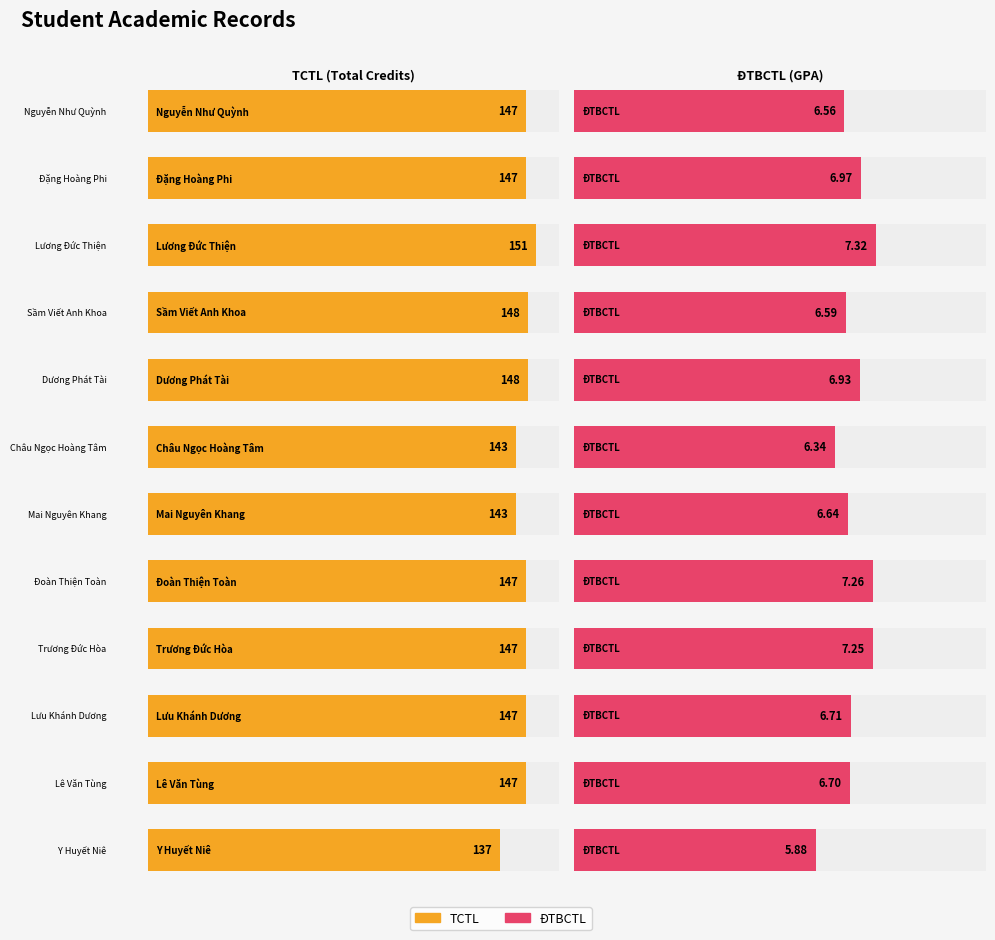

True or false: ĐTBCTL has a value of 10.8 at Dương Phát Tài.

False